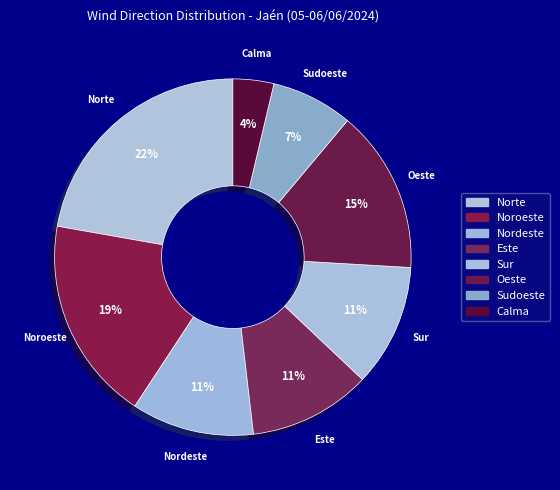

Which category has the biggest portion of the pie?

Norte